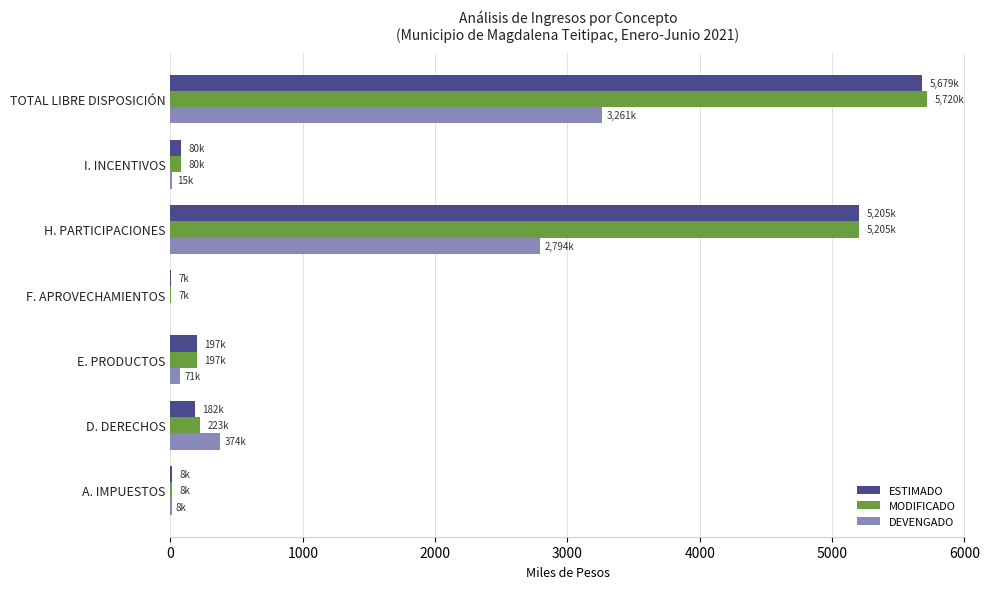

Between D. DERECHOS and H. PARTICIPACIONES, which series saw the biggest shift?

ESTIMADO